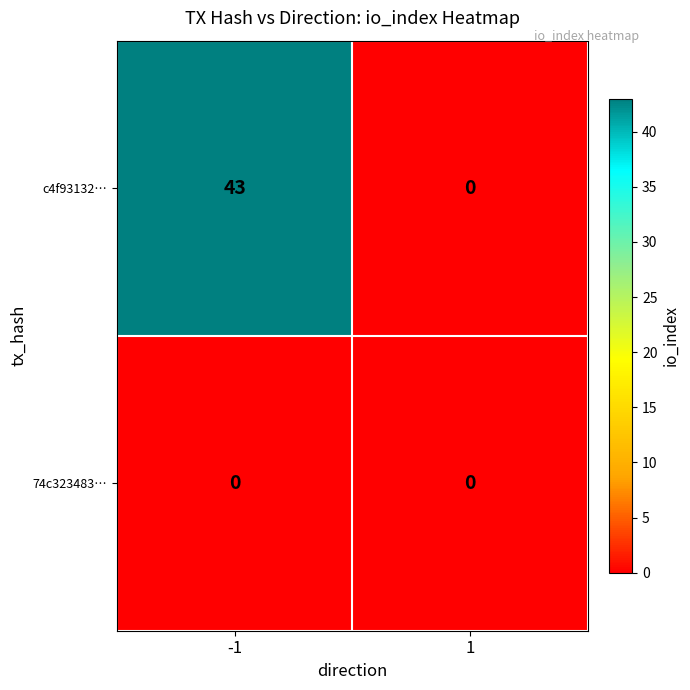

How many distinct data groups are displayed?

2